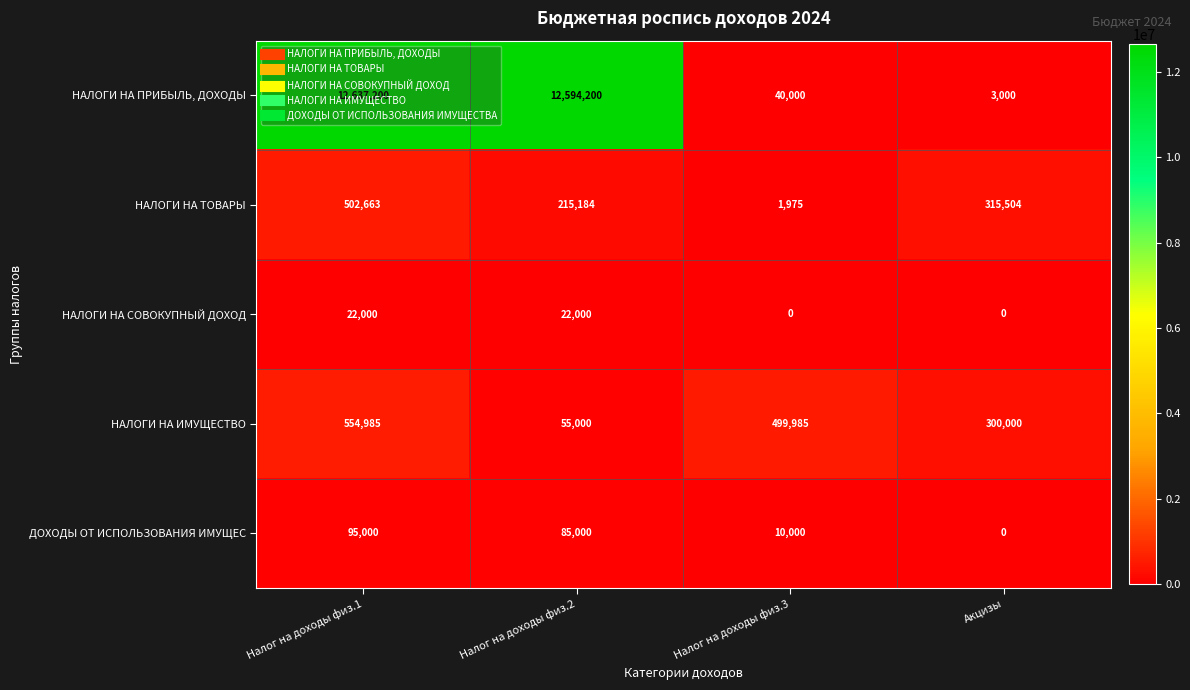

List the labels in order of ДОХОДЫ ОТ ИСПОЛЬЗОВАНИЯ ИМУЩЕС value, smallest first.

Акцизы, Налог на доходы физ.3, Налог на доходы физ.2, Налог на доходы физ.1